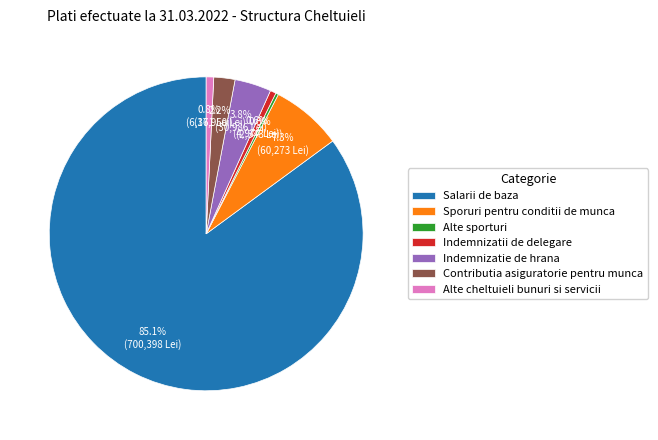

Count the number of slices in the pie.

7